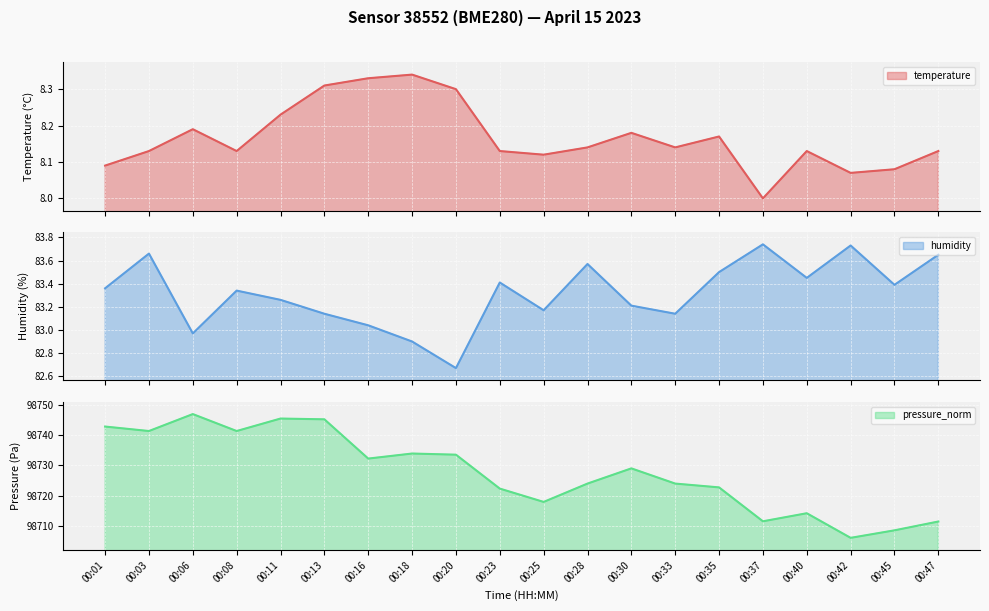

Reading right to left, transcribe all the data shown in this chart.

temperature: 00:47=8.1	00:45=8.1	00:42=8.1	00:40=8.1	00:37=8.0	00:35=8.2	00:33=8.1	00:30=8.2	00:28=8.1	00:25=8.1	00:23=8.1	00:20=8.3	00:18=8.3	00:16=8.3	00:13=8.3	00:11=8.2	00:08=8.1	00:06=8.2	00:03=8.1	00:01=8.1
humidity: 00:47=83.7	00:45=83.4	00:42=83.7	00:40=83.5	00:37=83.7	00:35=83.5	00:33=83.1	00:30=83.2	00:28=83.6	00:25=83.2	00:23=83.4	00:20=82.7	00:18=82.9	00:16=83.0	00:13=83.1	00:11=83.3	00:08=83.3	00:06=83.0	00:03=83.7	00:01=83.4
pressure_norm: 00:47=98711.6	00:45=98708.7	00:42=98706.2	00:40=98714.3	00:37=98711.6	00:35=98722.8	00:33=98724.0	00:30=98729.0	00:28=98724.0	00:25=98718.0	00:23=98722.4	00:20=98733.5	00:18=98733.9	00:16=98732.2	00:13=98745.2	00:11=98745.4	00:08=98741.3	00:06=98746.9	00:03=98741.3	00:01=98742.8